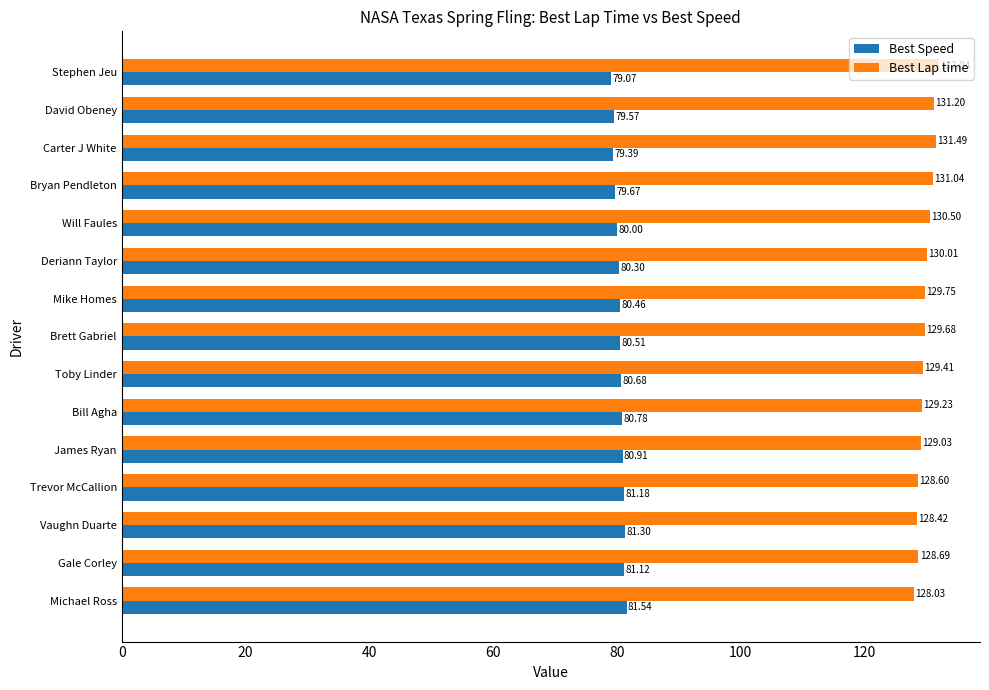

List the series in order of their peak value, lowest first.

Best Speed, Best Lap time